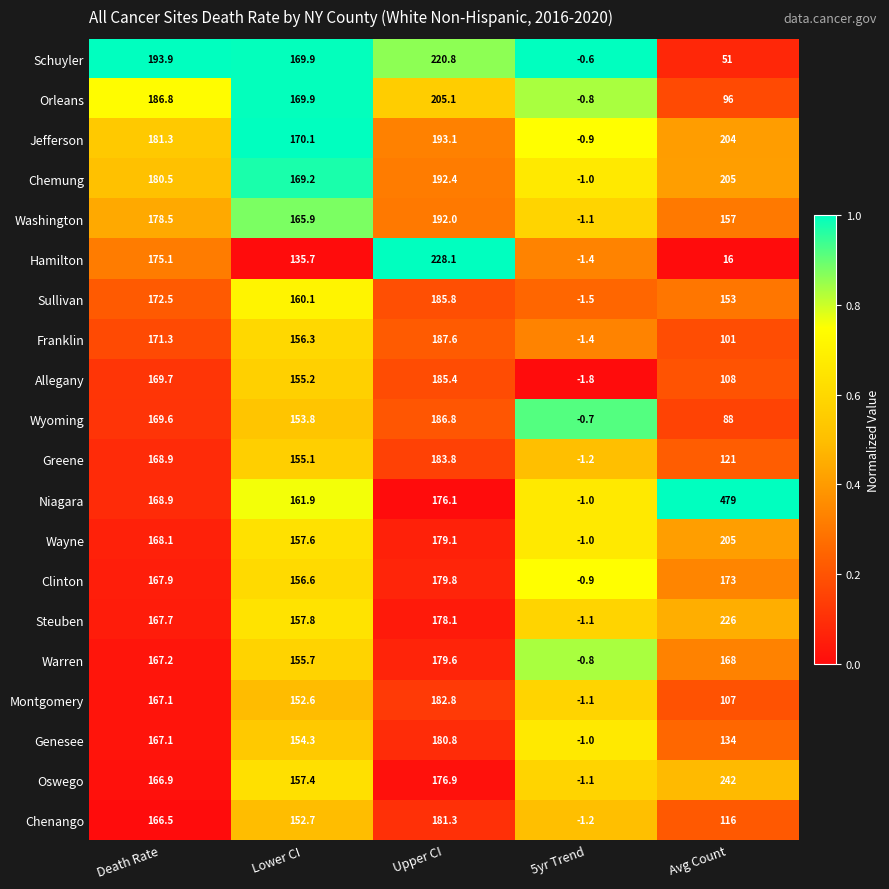

At which category is the sum across all series the highest?

Upper CI